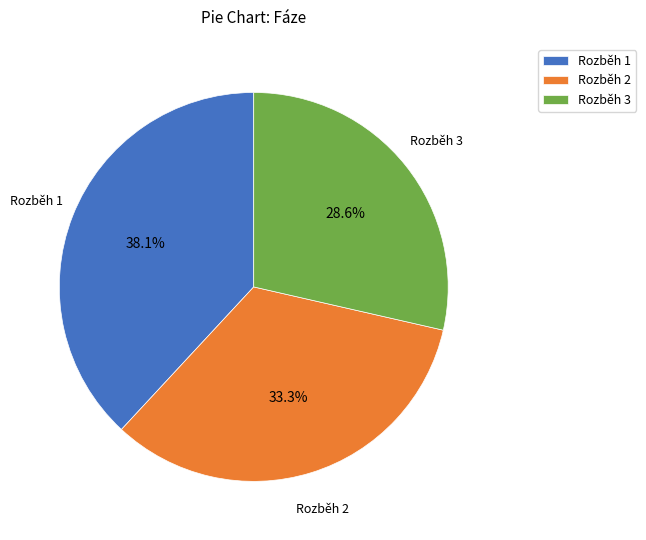

Which has a higher value, Rozběh 3 or Rozběh 1?

Rozběh 1